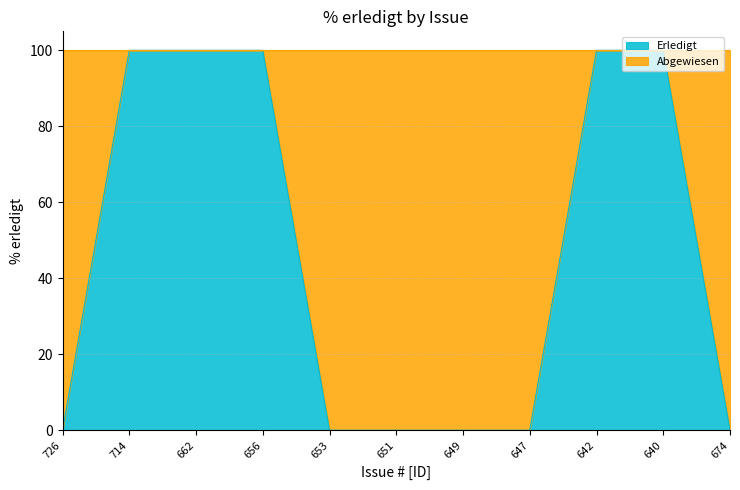

What is the label of the 3rd point from the left?

662